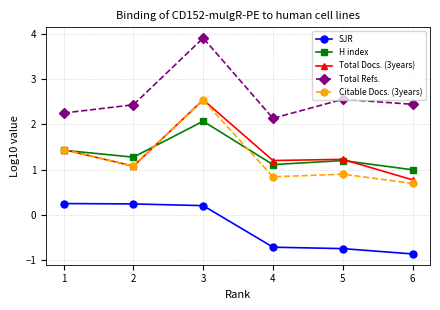

How many categories are shown in the chart?

6